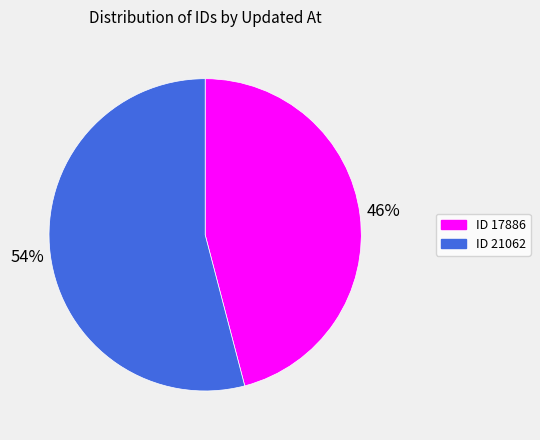

Is the sum of ID 17886 and ID 21062 greater than half?

Yes